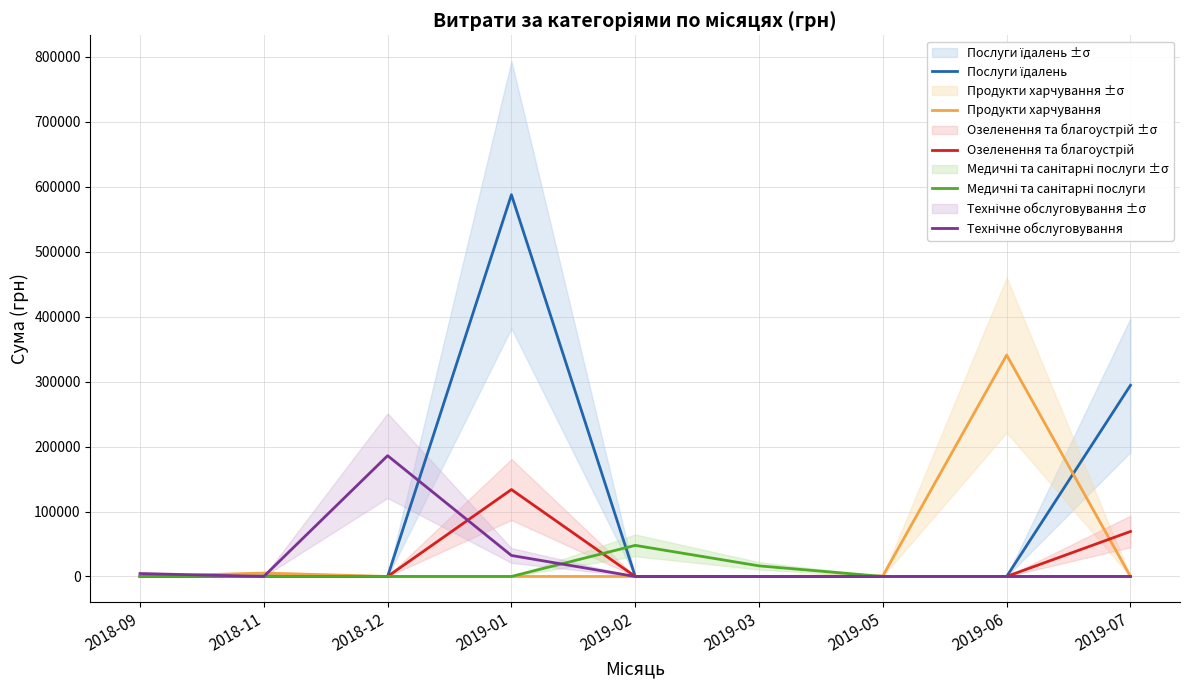

List the series in order of their peak value, lowest first.

Медичні та санітарні послуги, Озеленення та благоустрій, Технічне обслуговування, Продукти харчування, Послуги їдалень